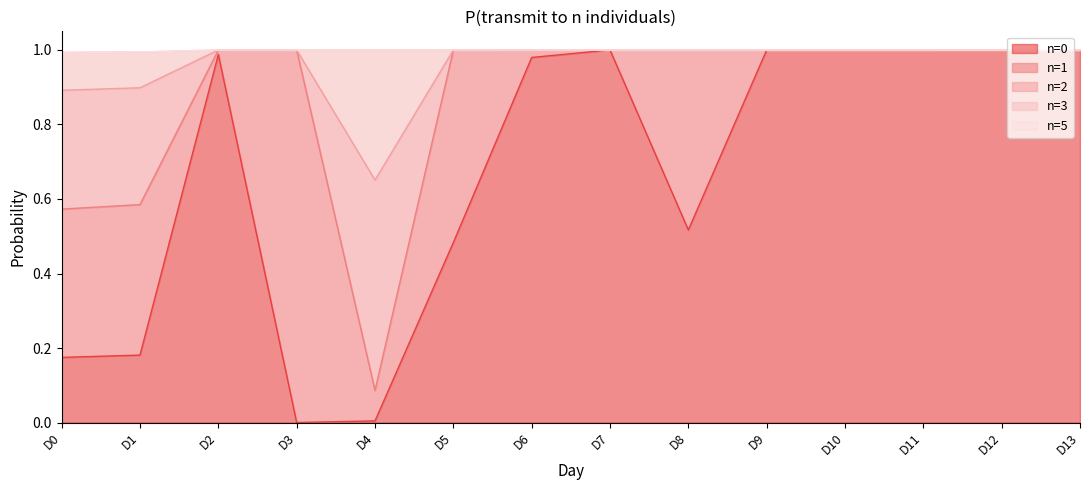

In n=5, how many points are lower than both neighbors (excluding endpoints)?

2